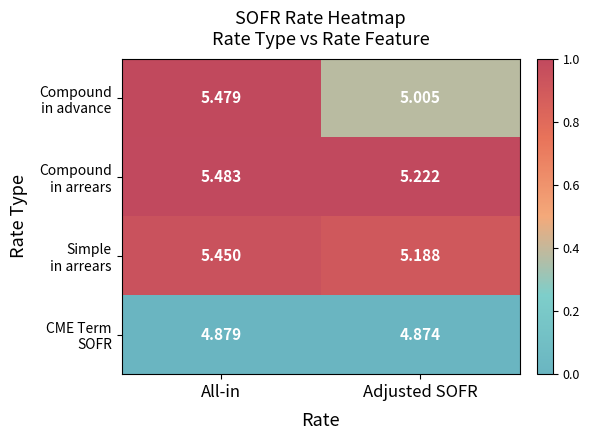

At which category is the sum across all series the highest?

All-in